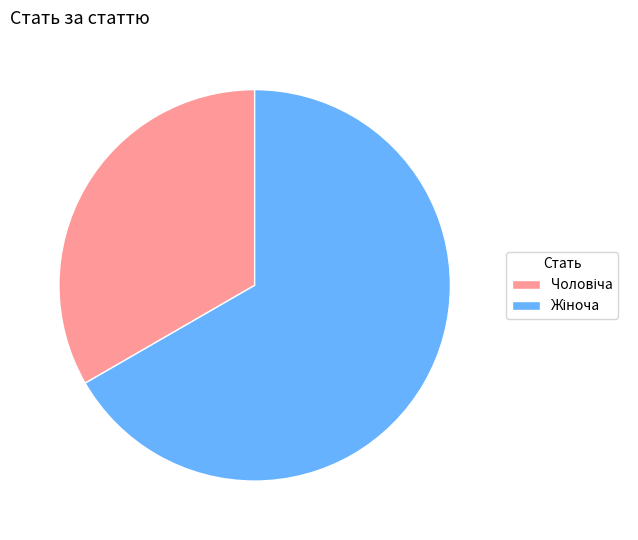

Is there any slice that represents more than half of the pie?

Yes